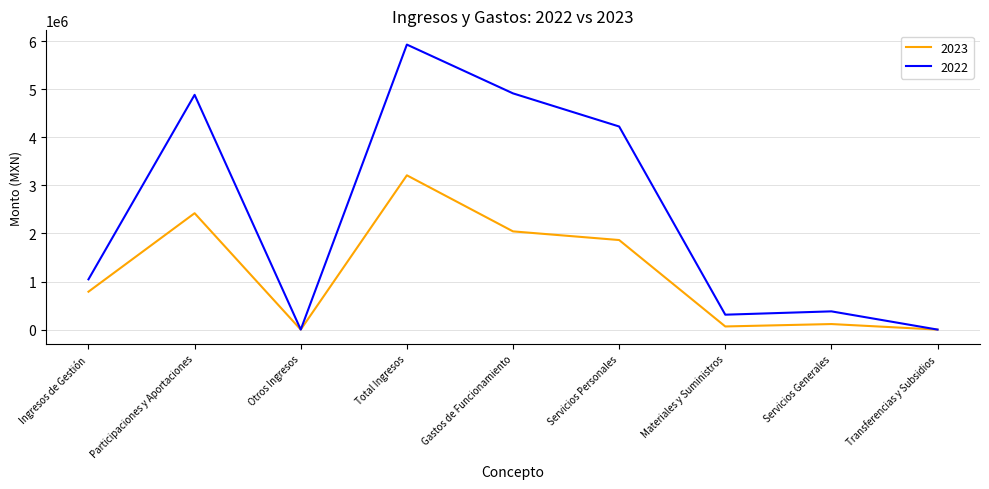

The 2023 series shows 0.0 at Otros Ingresos. True or false?

True